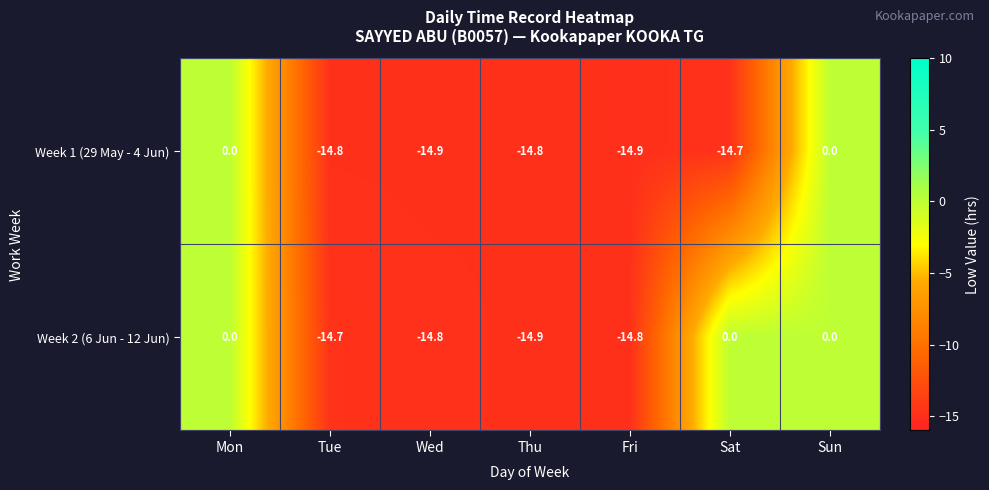

Reading right to left, transcribe all the data shown in this chart.

Week 1 (29 May - 4 Jun): Sun=0.0	Sat=-14.7	Fri=-14.9	Thu=-14.8	Wed=-14.9	Tue=-14.8	Mon=0.0
Week 2 (6 Jun - 12 Jun): Sun=0.0	Sat=0.0	Fri=-14.8	Thu=-14.9	Wed=-14.8	Tue=-14.7	Mon=0.0